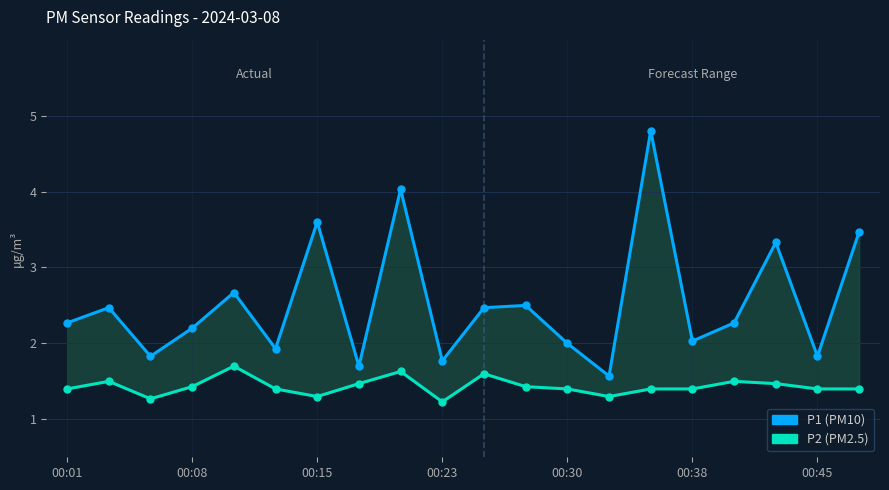

True or false: P2 (PM2.5) and P1 (PM10) cross at least once.

False